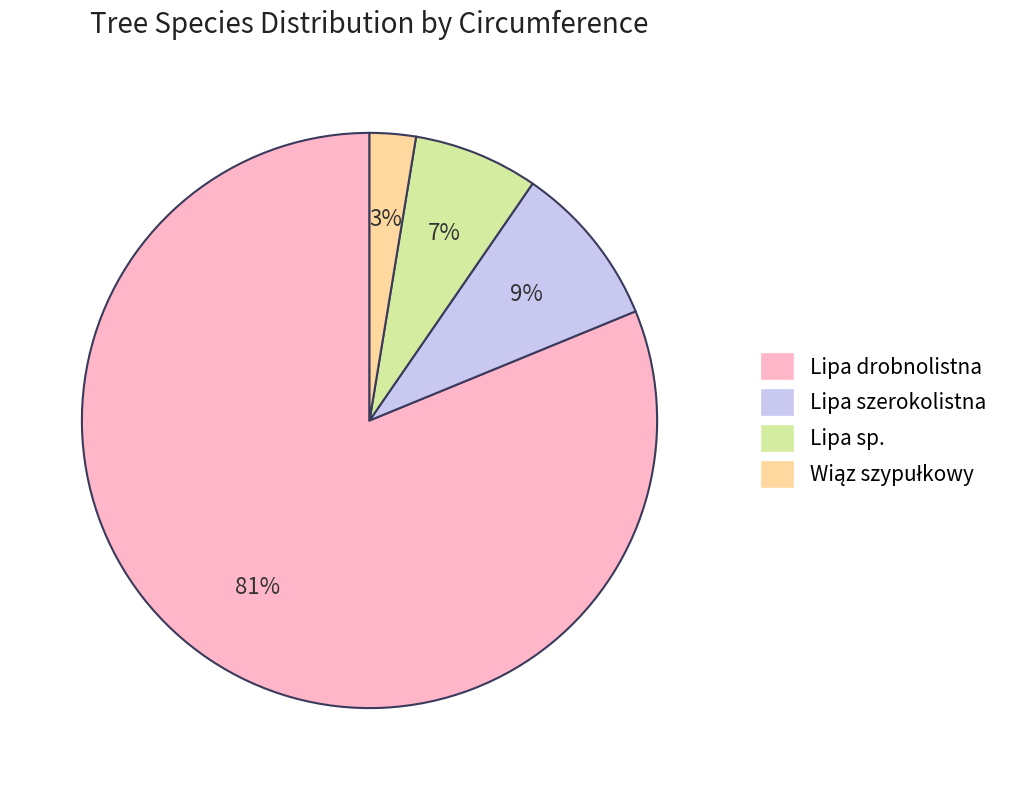

To the nearest percent, what portion does Lipa szerokolistna represent?

9%